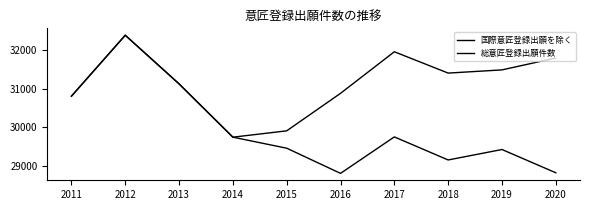

What is the difference between the 国際意匠登録出願を除く values at 2016 and 2017?

949